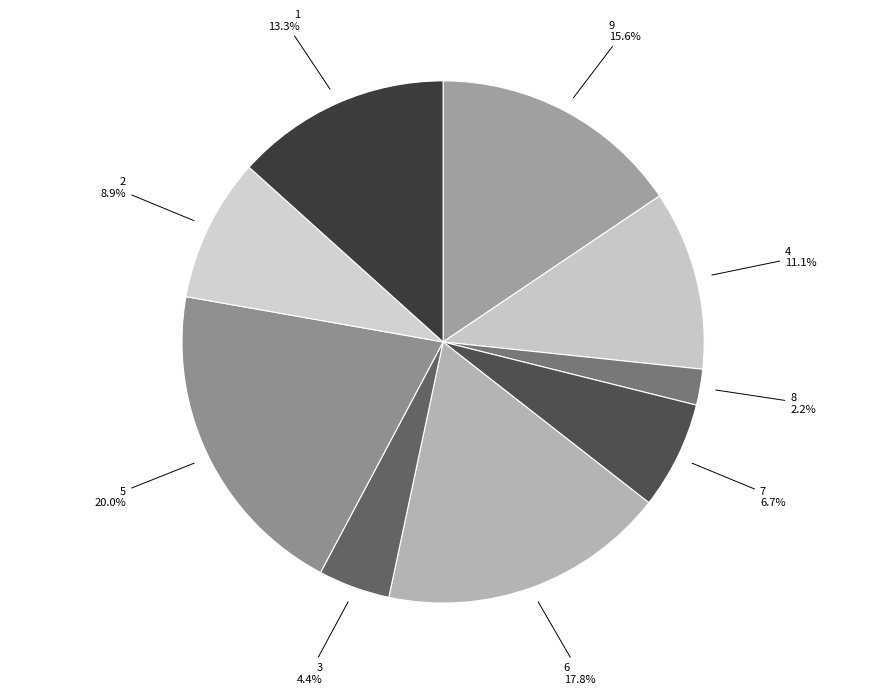

Is 6 the majority of the pie?

No